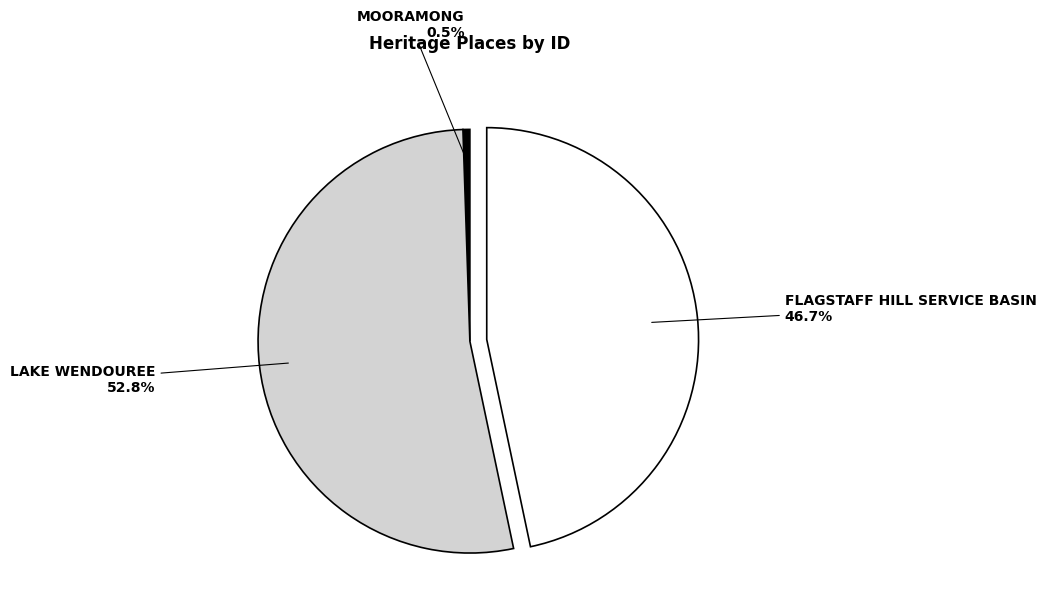

What is the ratio of the value at FLAGSTAFF HILL SERVICE BASIN to the value at LAKE WENDOUREE?

0.9